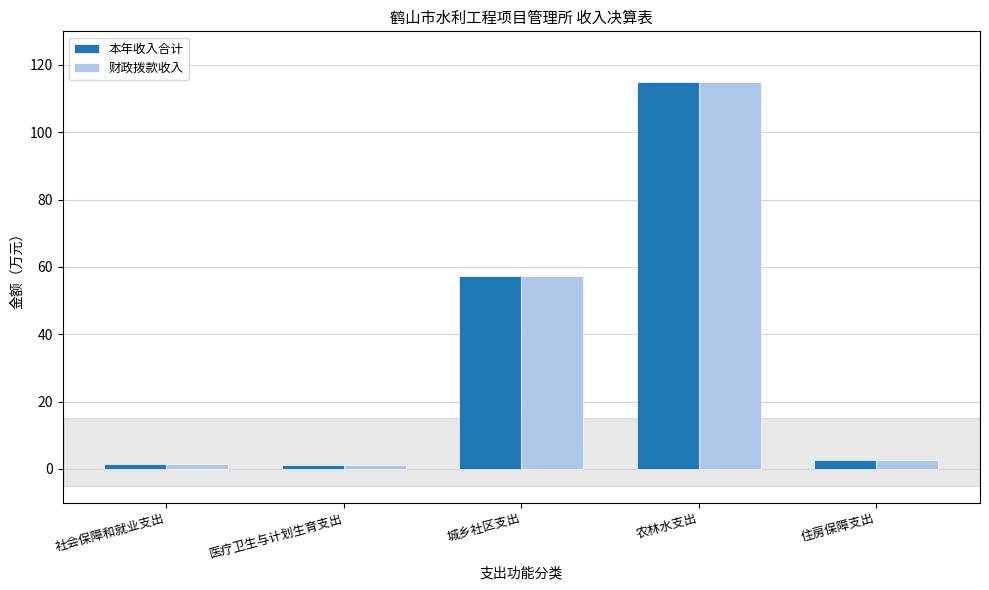

Is the value of 财政拨款收入 at 城乡社区支出 greater than the value of 本年收入合计 at 住房保障支出?

Yes